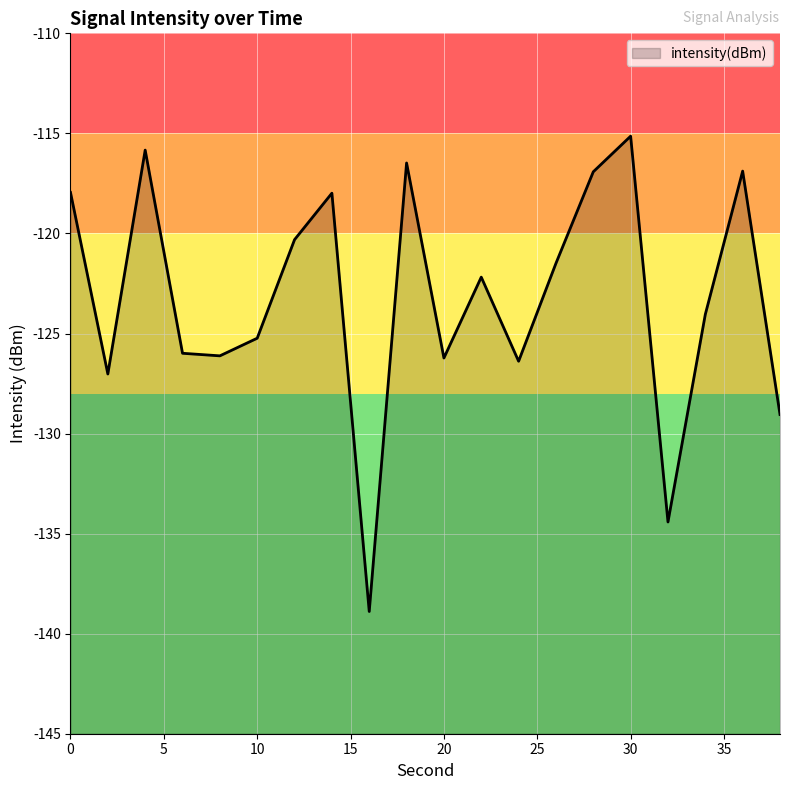

List the labels in order of value, largest first.

30, 4, 18, 36, 28, 0, 14, 12, 26, 22, 34, 10, 6, 8, 20, 24, 2, 38, 32, 16